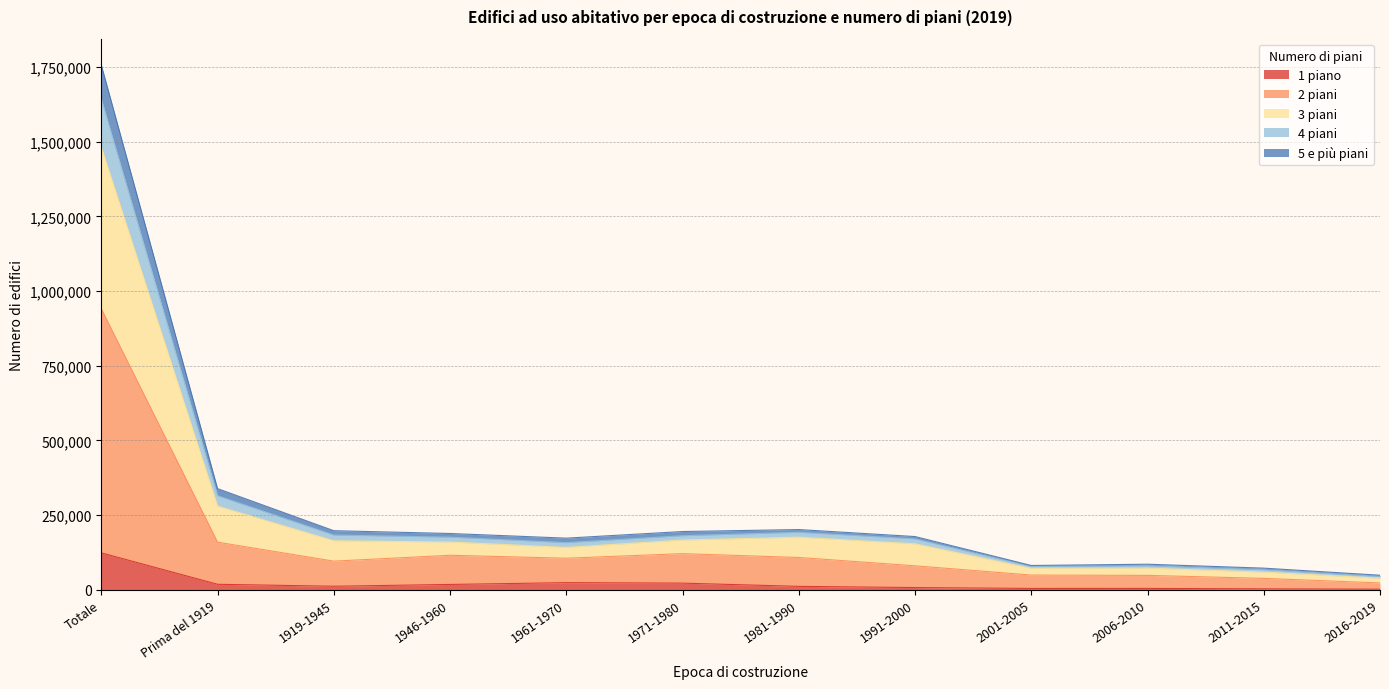

What is the difference between the highest and lowest values at 2006-2010?

81020